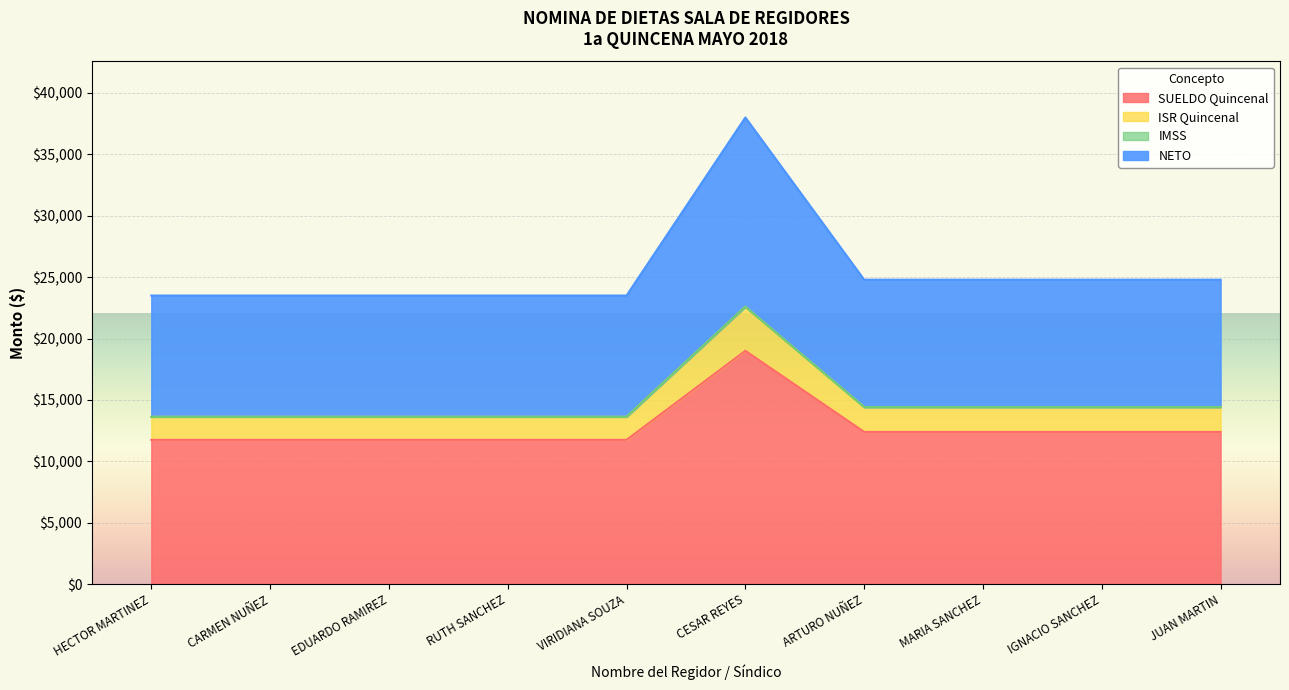

What is the sum of all SUELDO Quincenal values?

127351.9